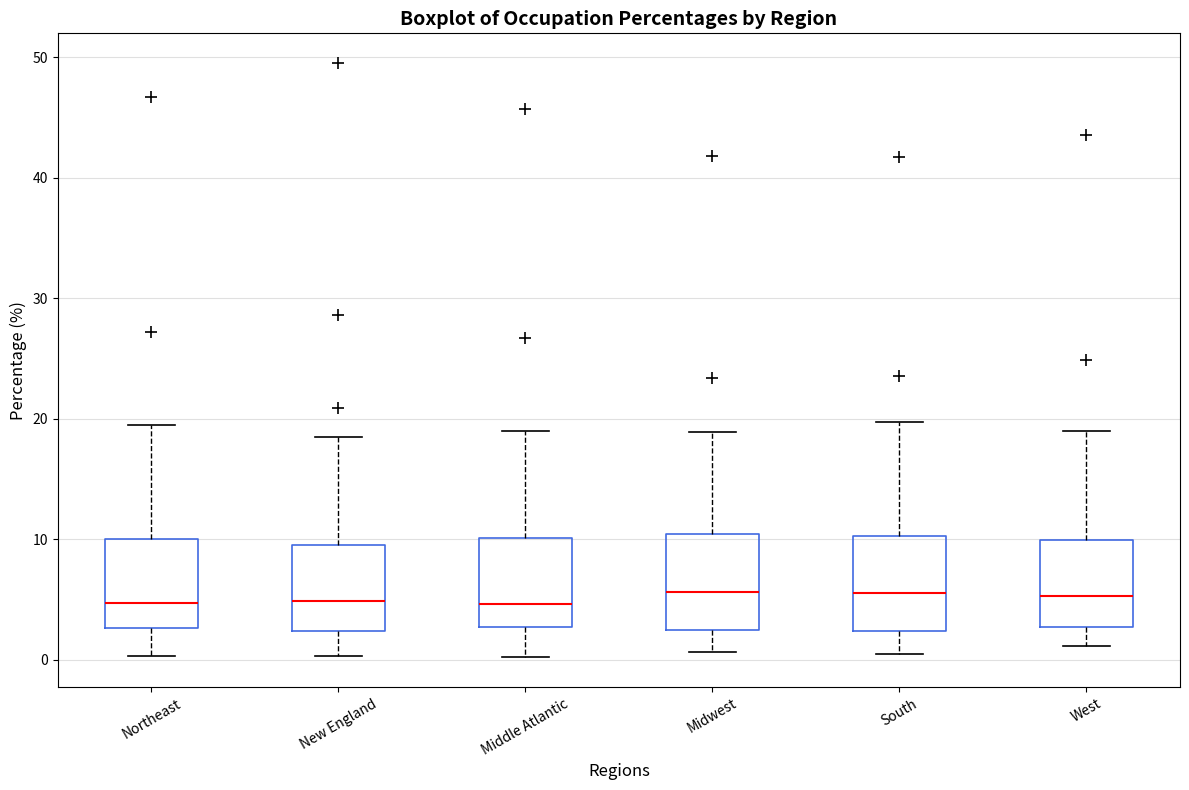

Reading left to right, read every box against the y-axis: the position of its median line, the range the box covers, and the ends of its whiskers. The values are not printed on the chart, so give them approximately, as read against the axis.

Northeast: median 5, box 3 to 10, whiskers 0 to 20
New England: median 5, box 2 to 10, whiskers 0 to 19
Middle Atlantic: median 5, box 3 to 10, whiskers 0 to 19
Midwest: median 6, box 3 to 10, whiskers 1 to 19
South: median 6, box 2 to 10, whiskers 1 to 20
West: median 5, box 3 to 10, whiskers 1 to 19